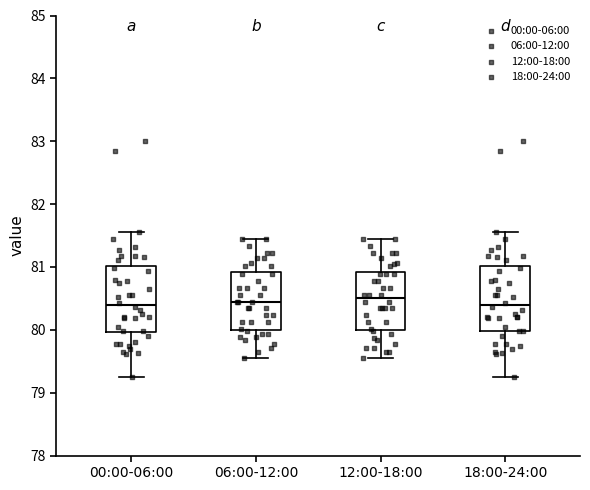

Reading left to right, read every box against the y-axis: the position of its median line, the range the box covers, and the ends of its whiskers. The values are not printed on the chart, so give them approximately, as read against the axis.

00:00-06:00: median 80.4, box 80.0 to 81.0, whiskers 79.3 to 81.6
06:00-12:00: median 80.5, box 80.0 to 80.9, whiskers 79.6 to 81.4
12:00-18:00: median 80.5, box 80.0 to 80.9, whiskers 79.6 to 81.4
18:00-24:00: median 80.4, box 80.0 to 81.0, whiskers 79.3 to 81.6